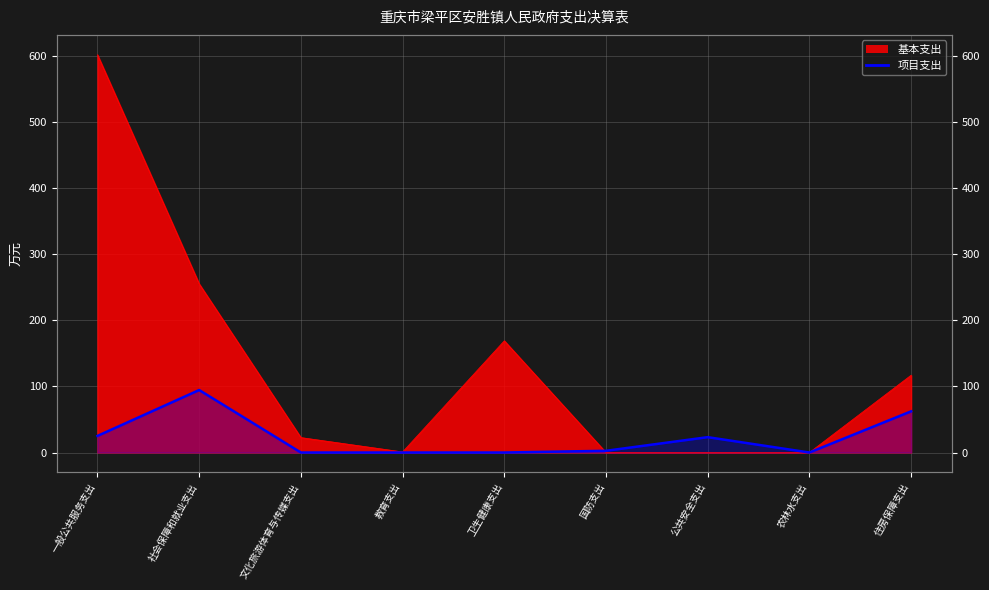

How many lines are shown in the chart?

1